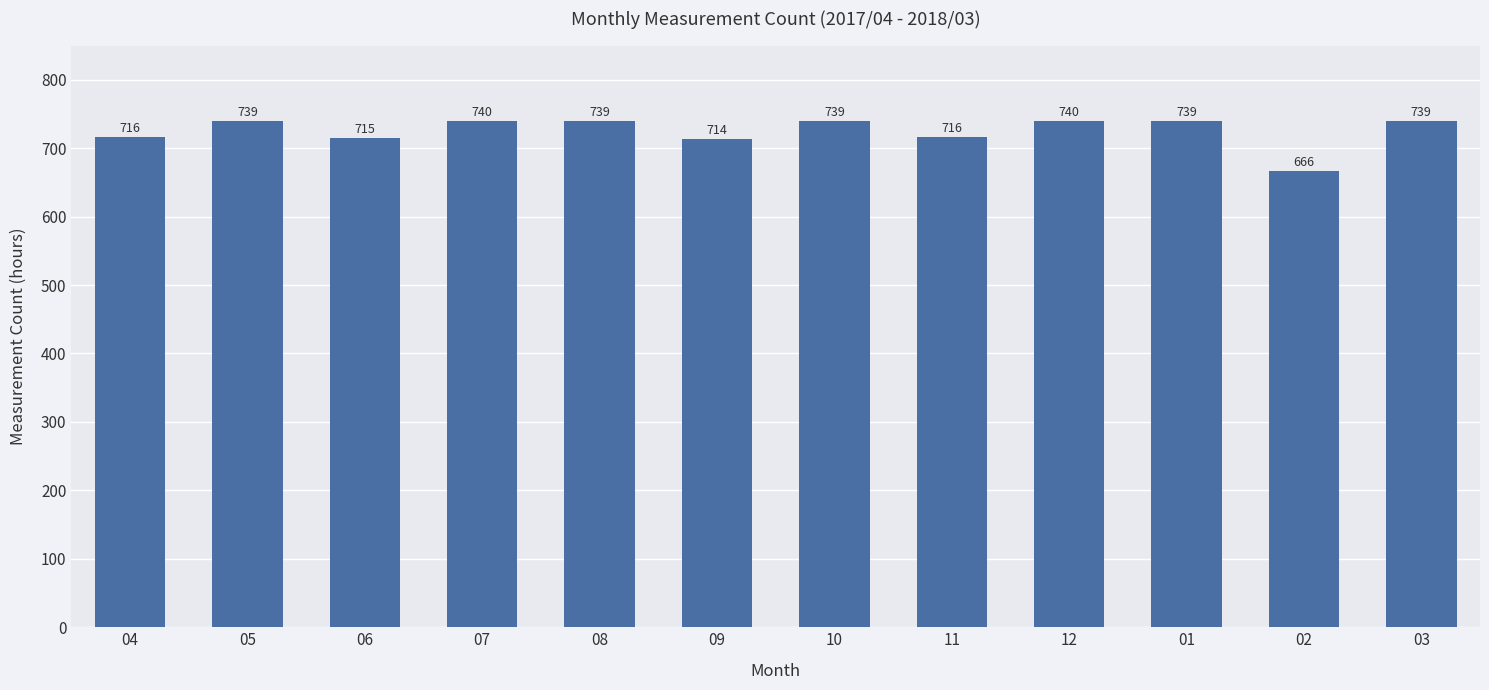

Where is the data nearest to the value 703?

09